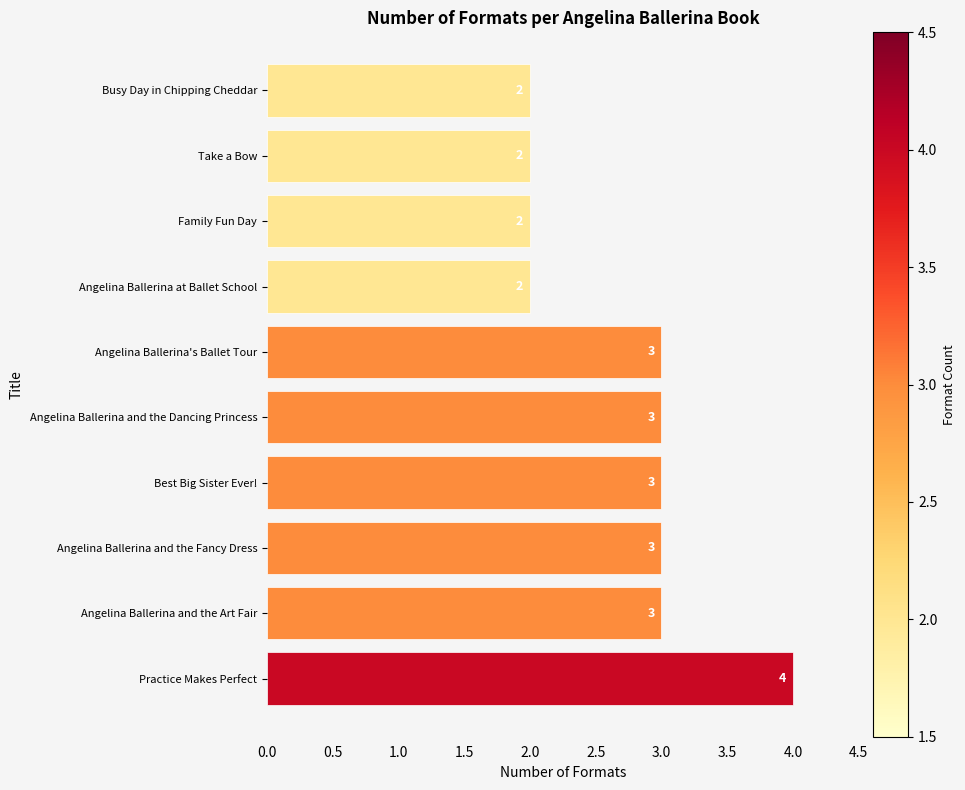

What is the difference between the maximum and minimum values?

2